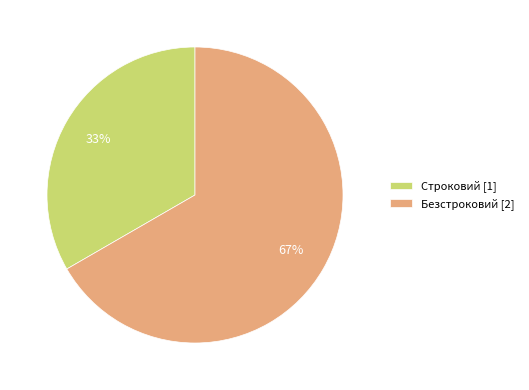

How many slices are in this pie chart?

2